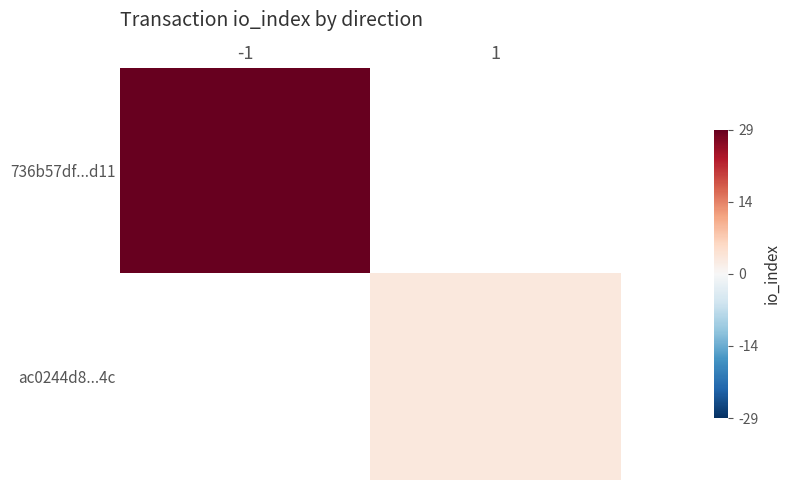

Is the value of ac0244d8...4c at 1 greater than the value of 736b57df...d11 at 1?

No